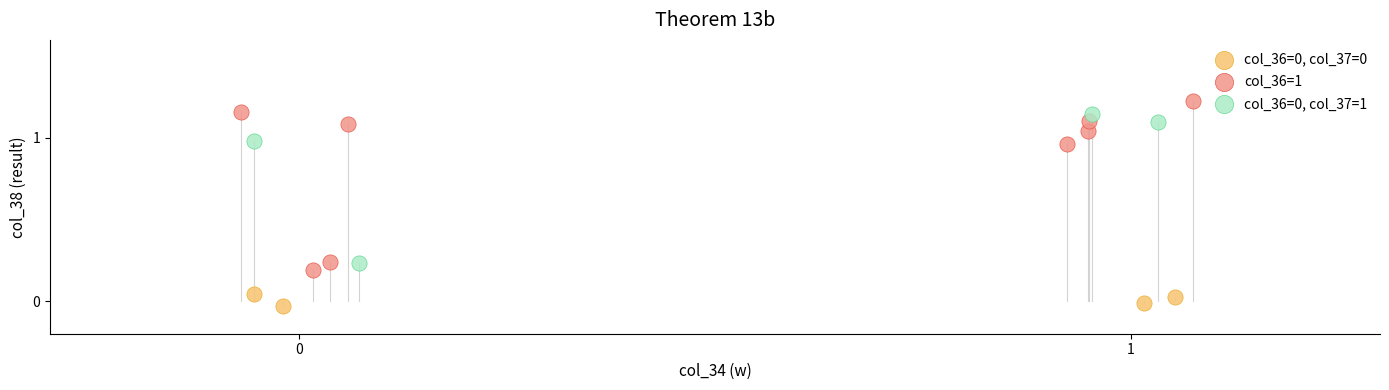

Which series has the widest spread of Y values?

col_36=1